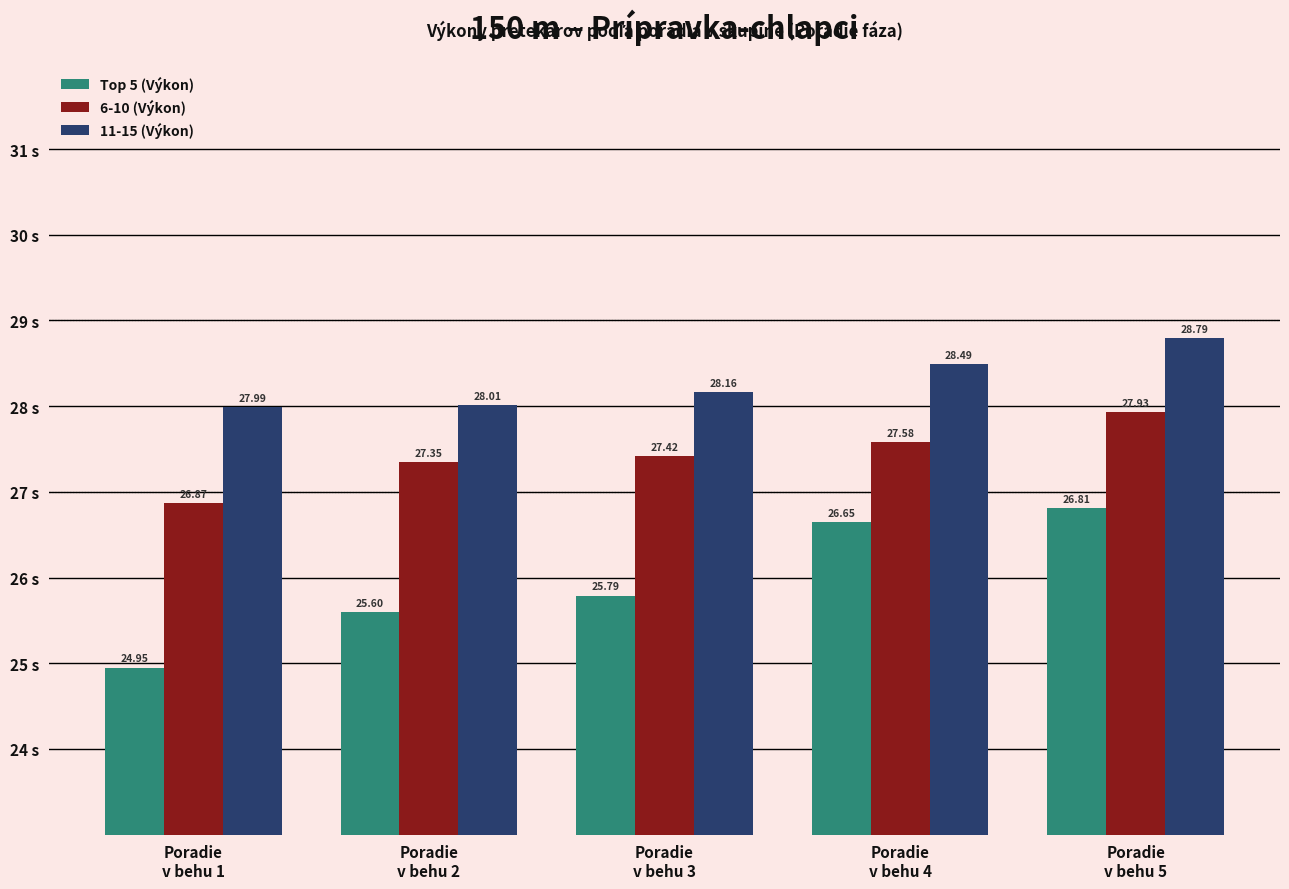

At which category is the sum across all series the highest?

Poradie
v behu 5